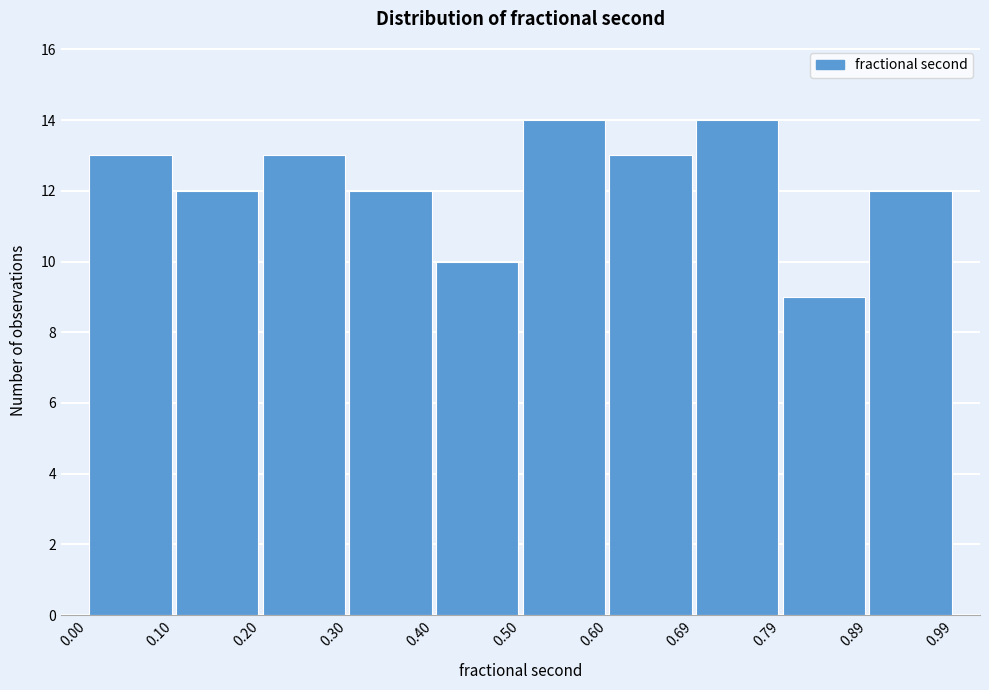

Reading left to right, transcribe this chart: for each bar, give the range it covers on the x-axis and its height. The values are not printed on the chart, so give them approximately, as read against the axis.

0.00 to 0.10: 13
0.10 to 0.20: 12
0.20 to 0.30: 13
0.30 to 0.40: 12
0.40 to 0.50: 10
0.50 to 0.60: 14
0.60 to 0.69: 13
0.69 to 0.79: 14
0.79 to 0.89: 9
0.89 to 0.99: 12